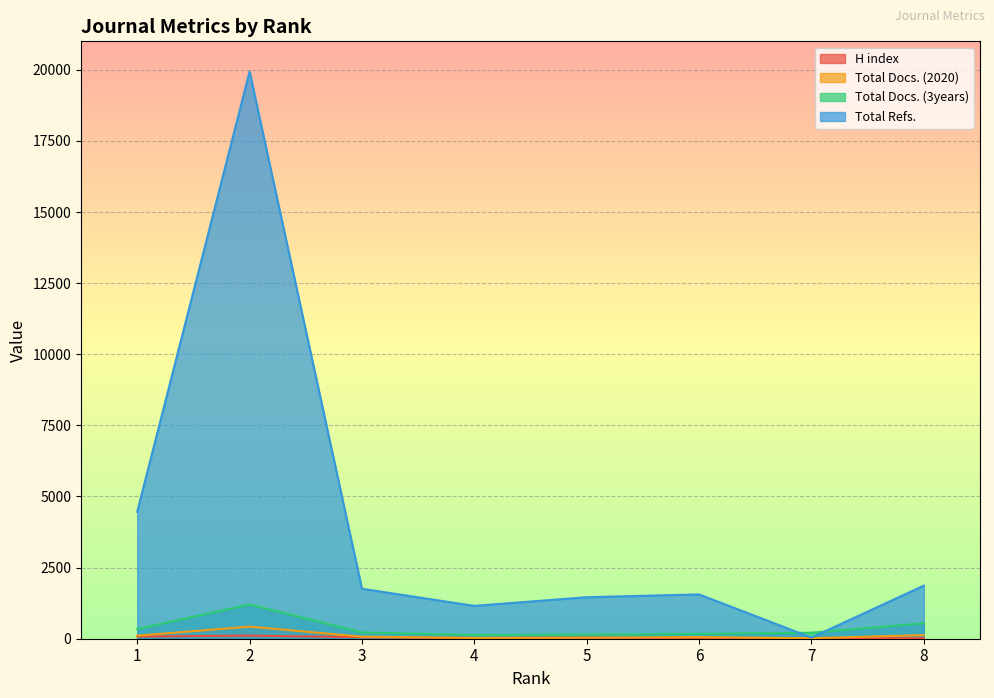

The Total Refs. series shows 804 at 5. True or false?

False